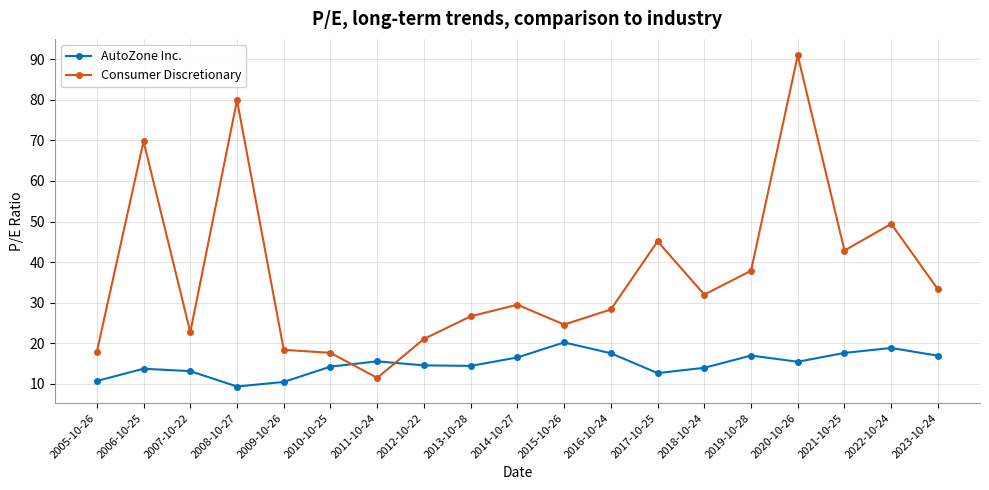

True or false: Consumer Discretionary and AutoZone Inc. cross at least once.

True